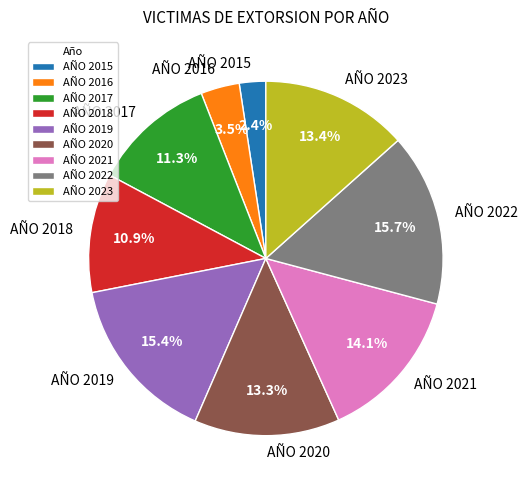

Which slice is the smallest?

AÑO 2015